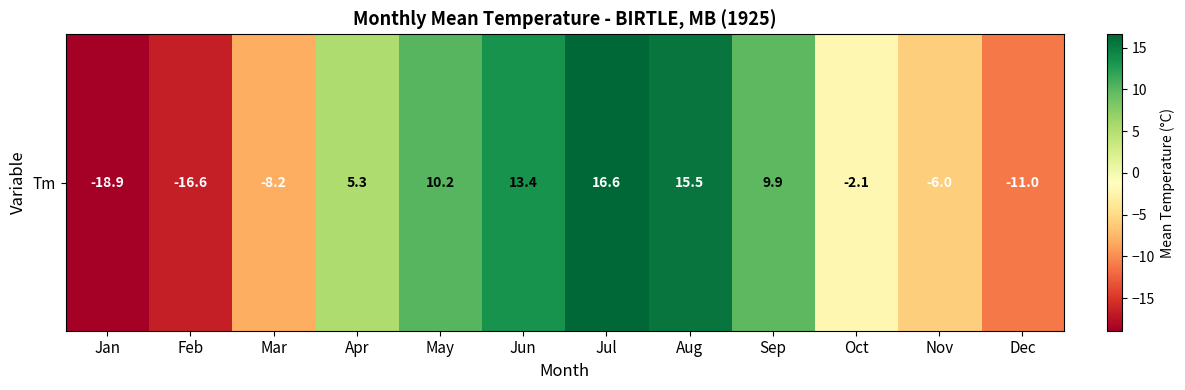

Rank the categories by value from highest to lowest.

Jul, Aug, Jun, May, Sep, Apr, Oct, Nov, Mar, Dec, Feb, Jan